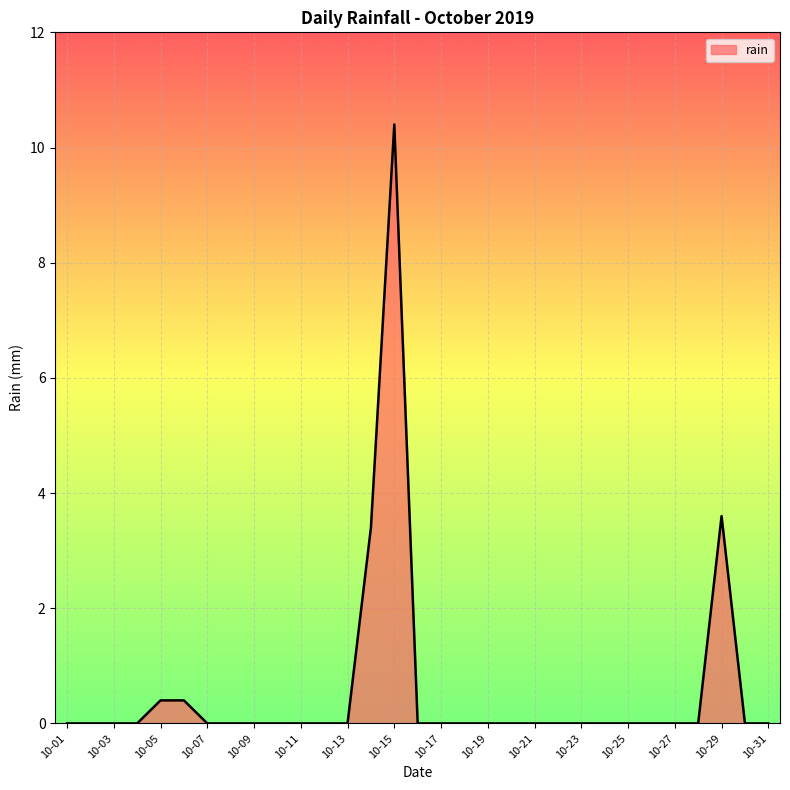

What is the average value?

0.6